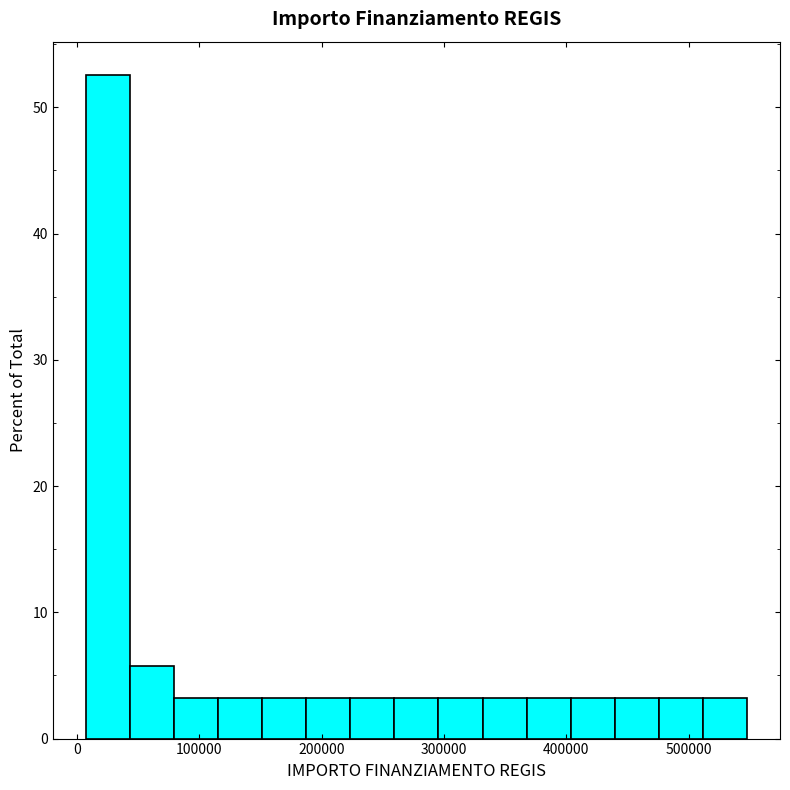

Read against the x-axis, roughly where is the centre of the tallest bar?

30000